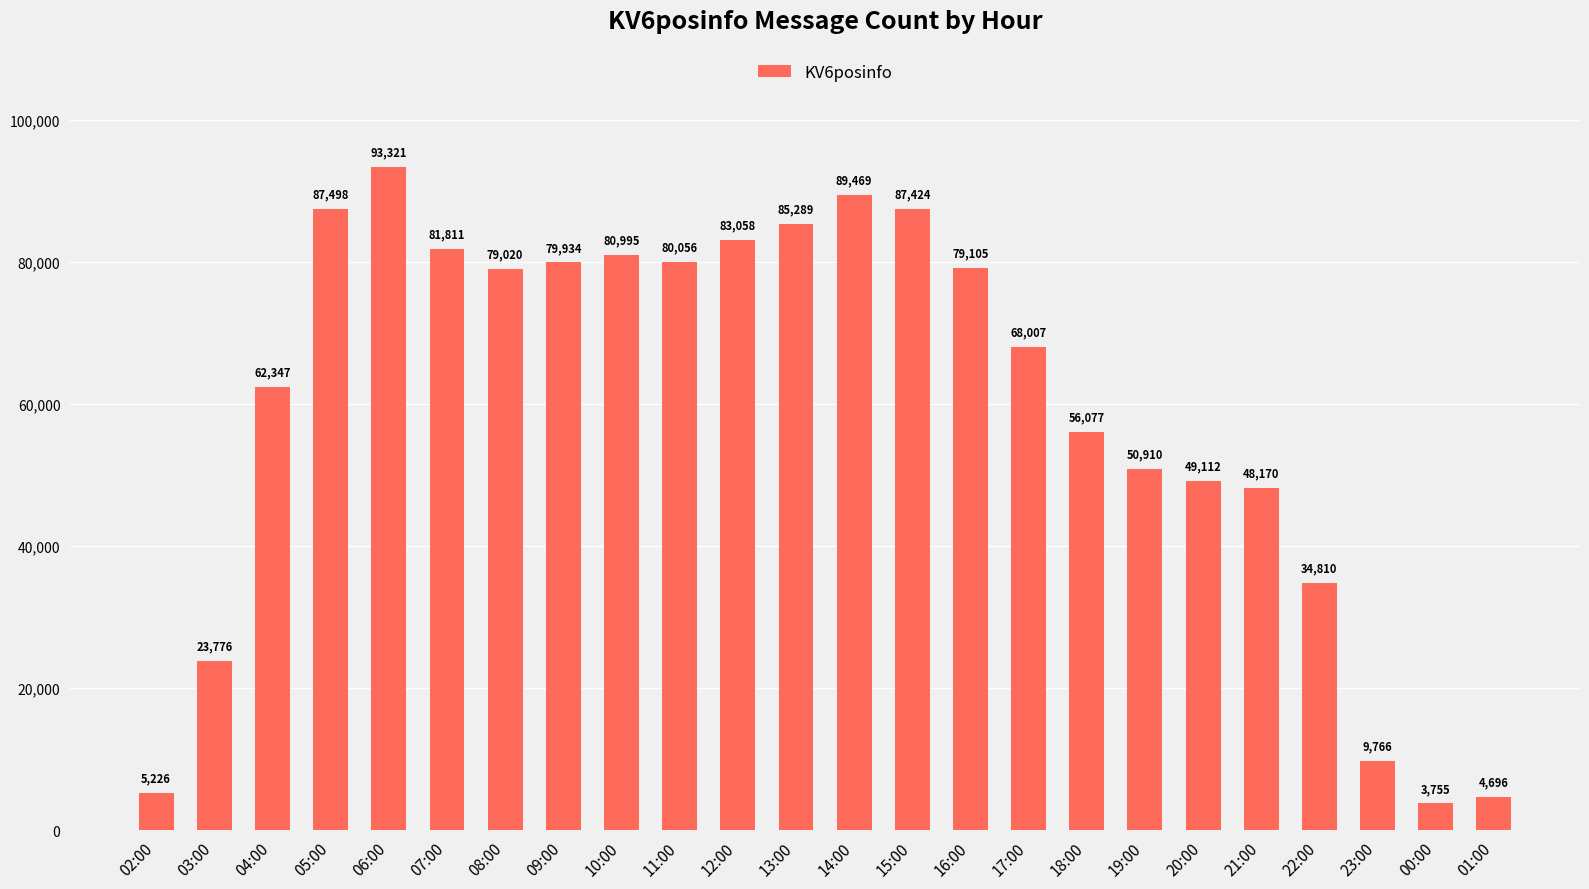

Approximately how many times larger is the value at 22:00 compared to 23:00?

3.6